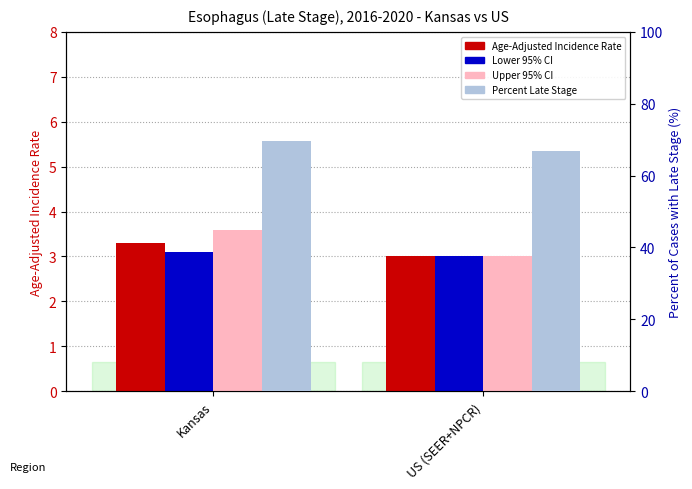

What is the sum of the Age-Adjusted Incidence Rate values at US (SEER+NPCR) and Kansas?

6.3